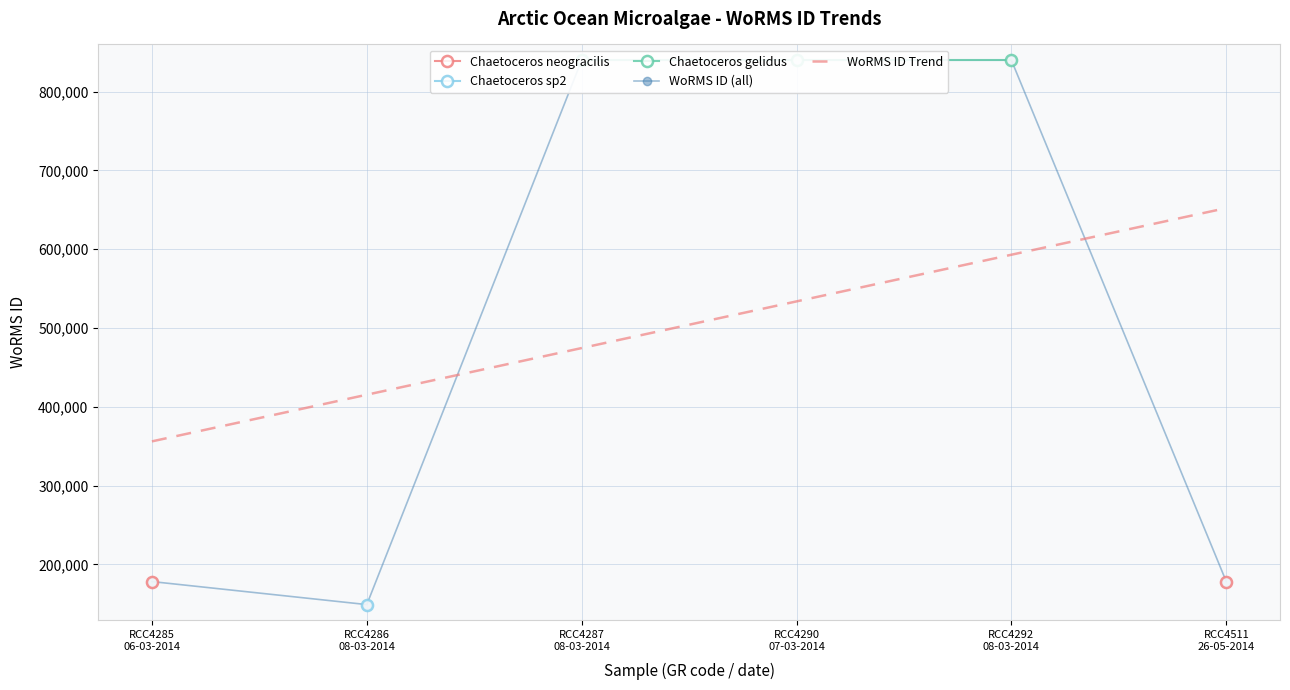

What is the difference between the maximum and minimum values in the WoRMS ID Trend series?

296142.9